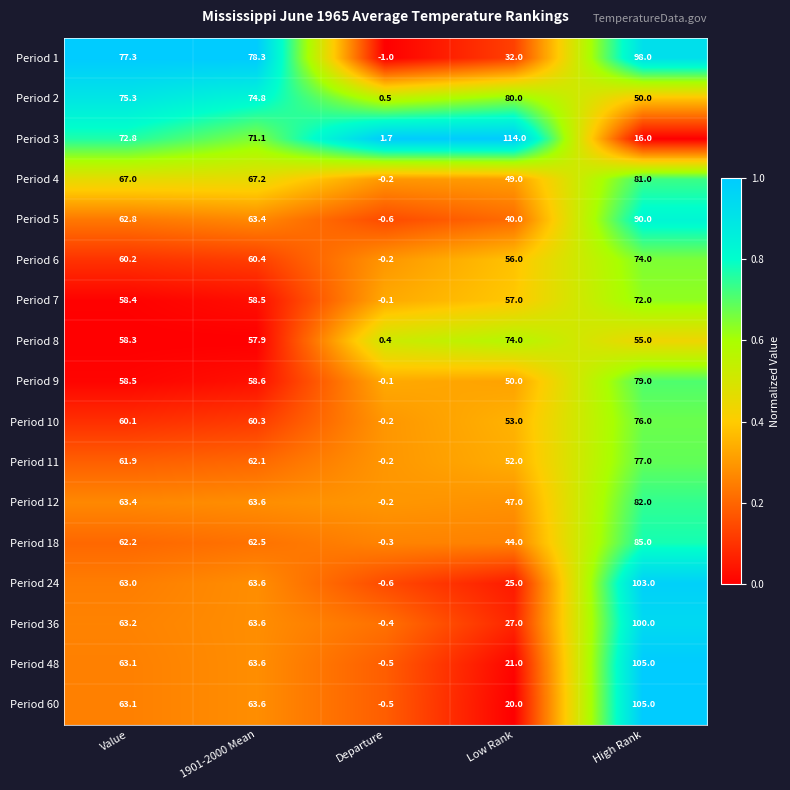

Which series has the largest total across all categories?

Period 1